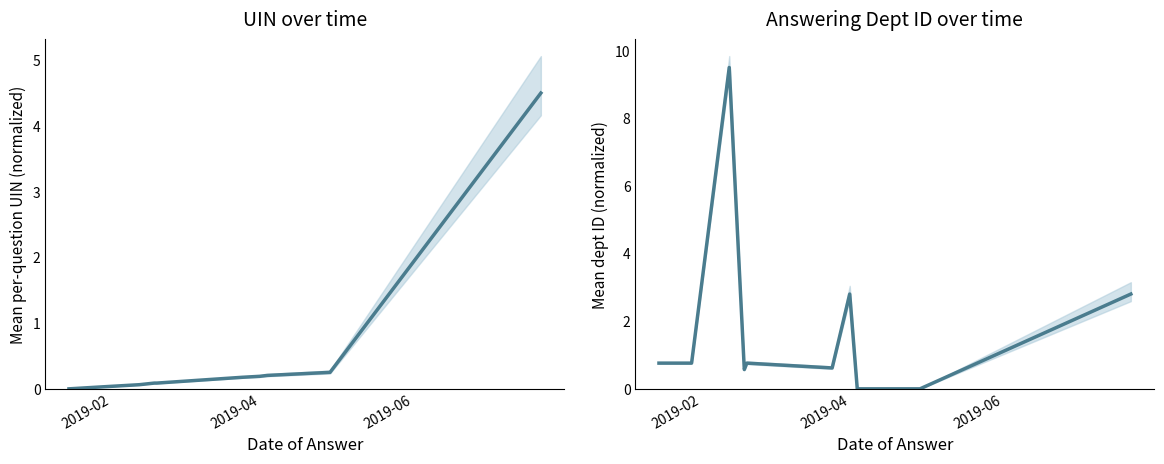

At how many categories does at least one series exceed 7?

1